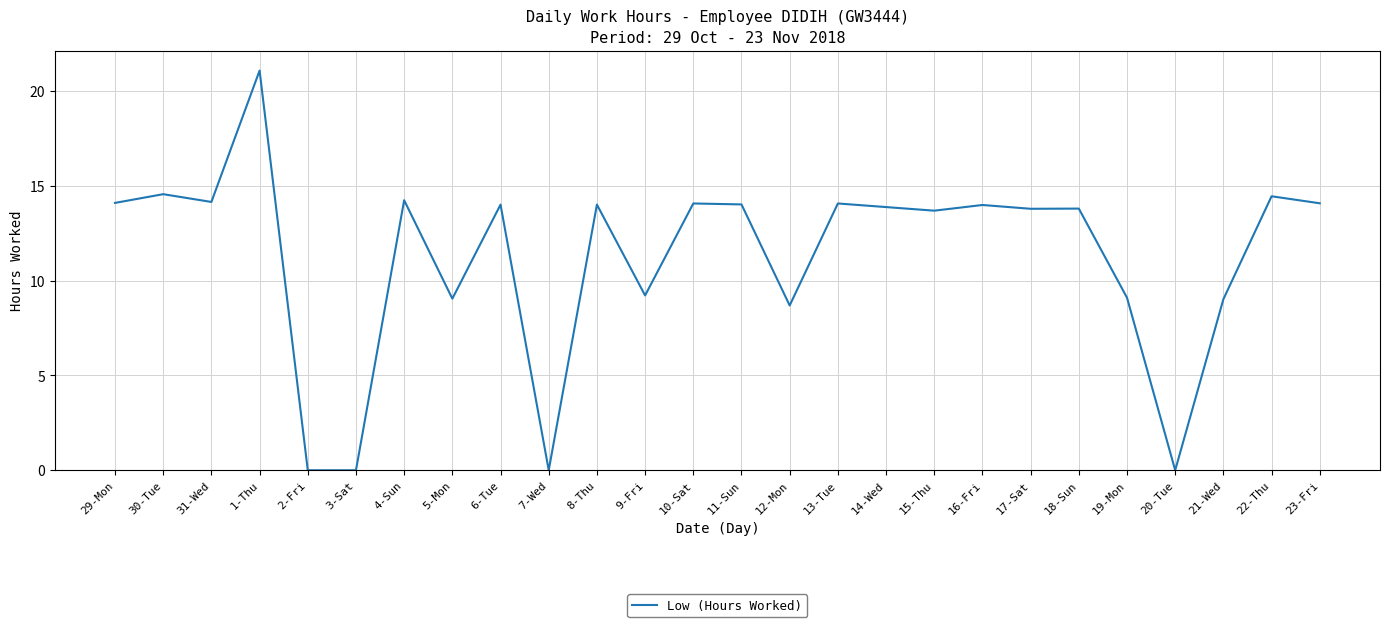

Count the number of categories in the chart.

26